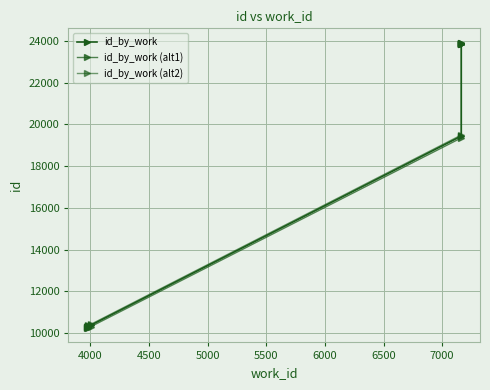

Count the number of categories in the chart.

10